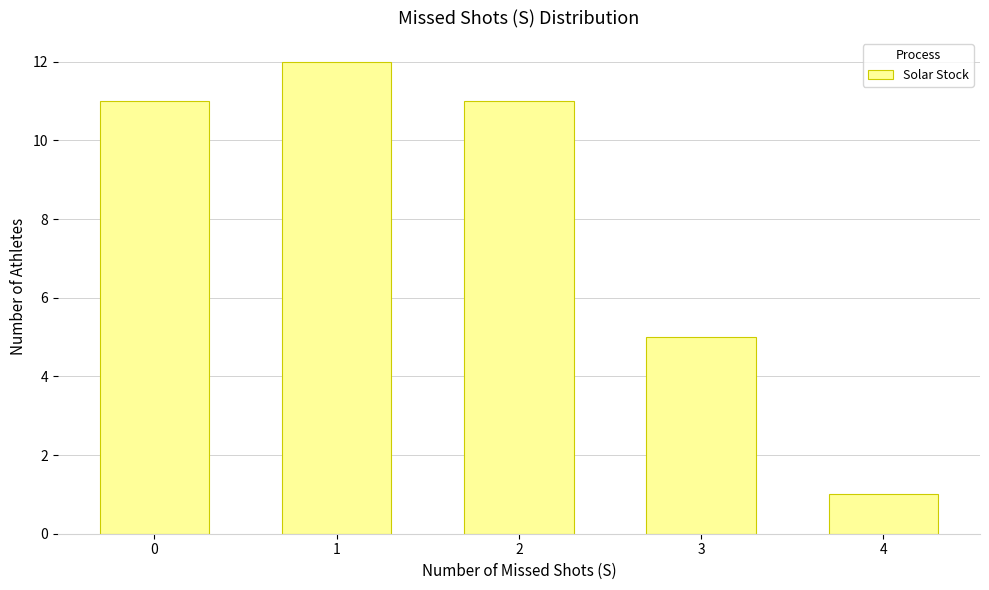

Reading left to right, what are all the values shown in this chart?

11	12	11	5	1